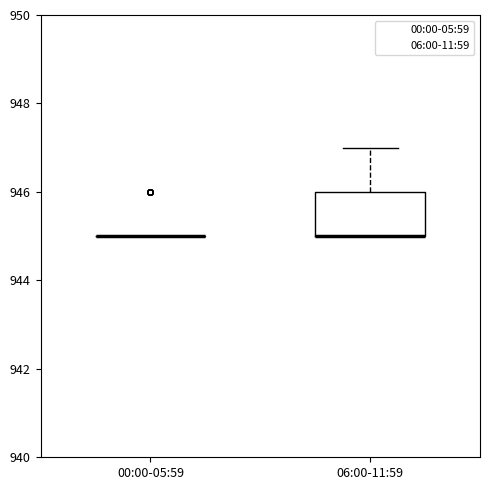

Reading left to right, transcribe this box plot: for each box, give where its median line is, the range the box spans, and where its two whiskers end, as read against the y-axis. The values are not printed on the chart, so give them approximately, as read against the axis.

00:00-05:59: box collapsed to a line at 945, whiskers 945 to 945
06:00-11:59: median 945 (drawn on the box's lower edge), box 945 to 946, whiskers 945 to 947